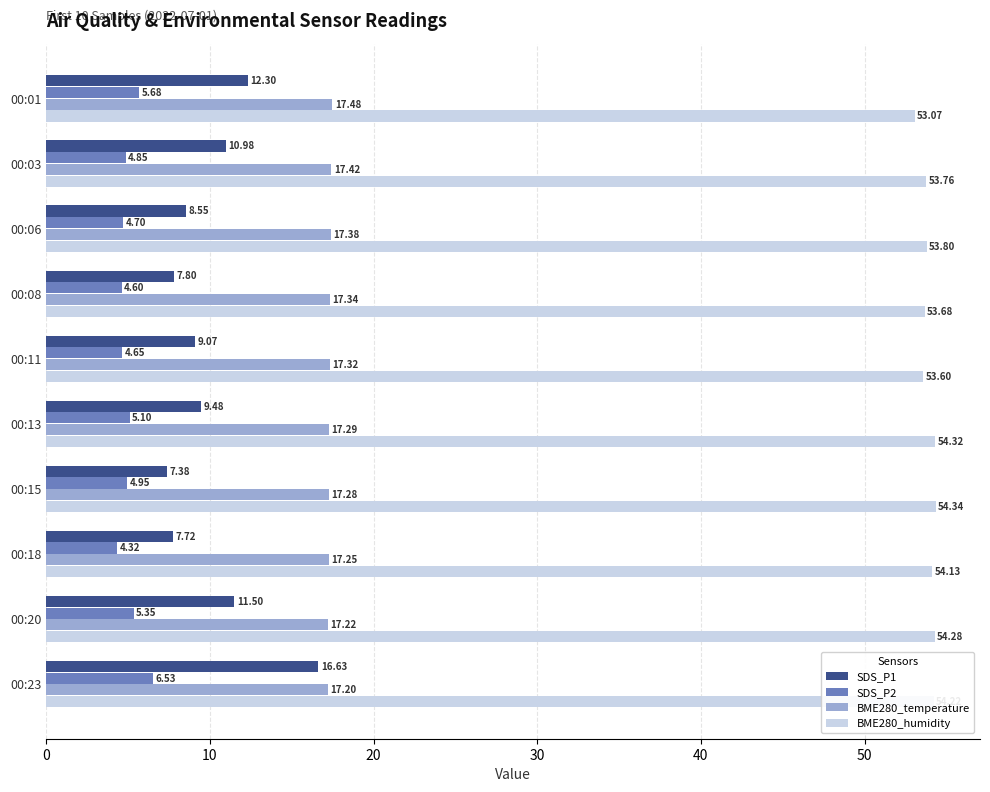

At which category is the sum across all series the highest?

00:23